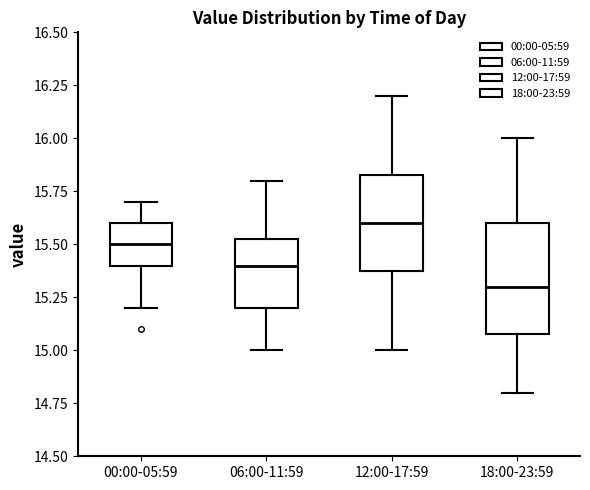

Comparing the boxes themselves (not the whiskers), which one is the tallest?

18:00-23:59